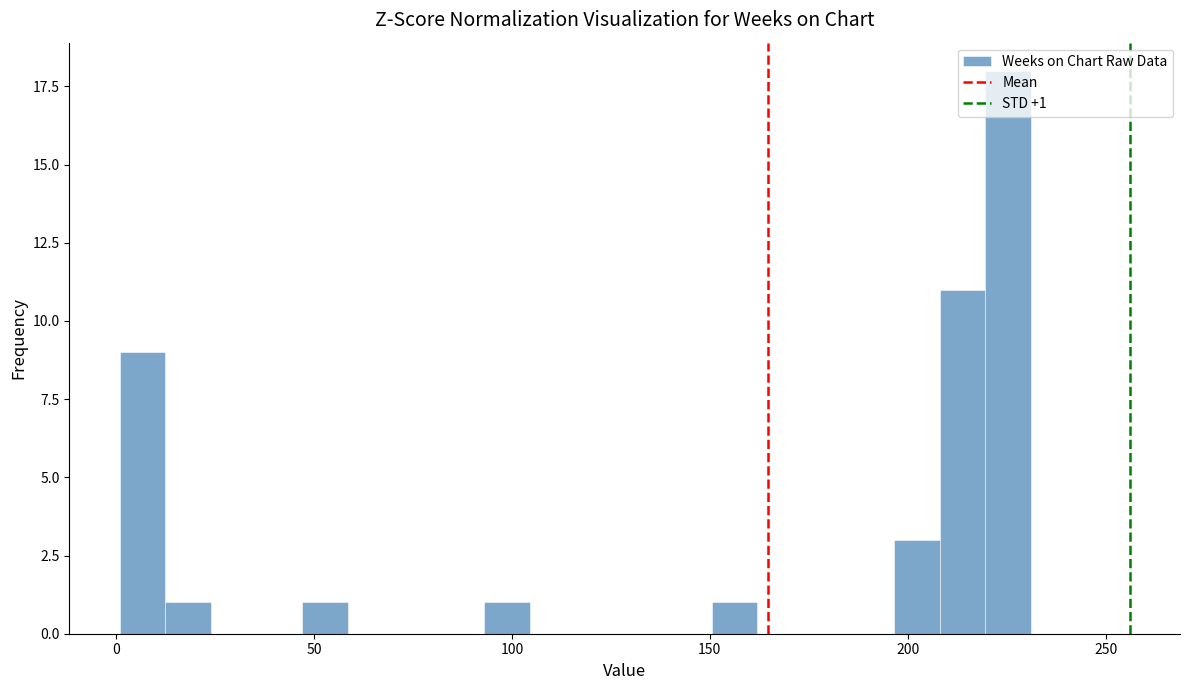

Around what value on the x-axis is the tallest bar? Give the approximate position of its centre, as read against the axis.

225